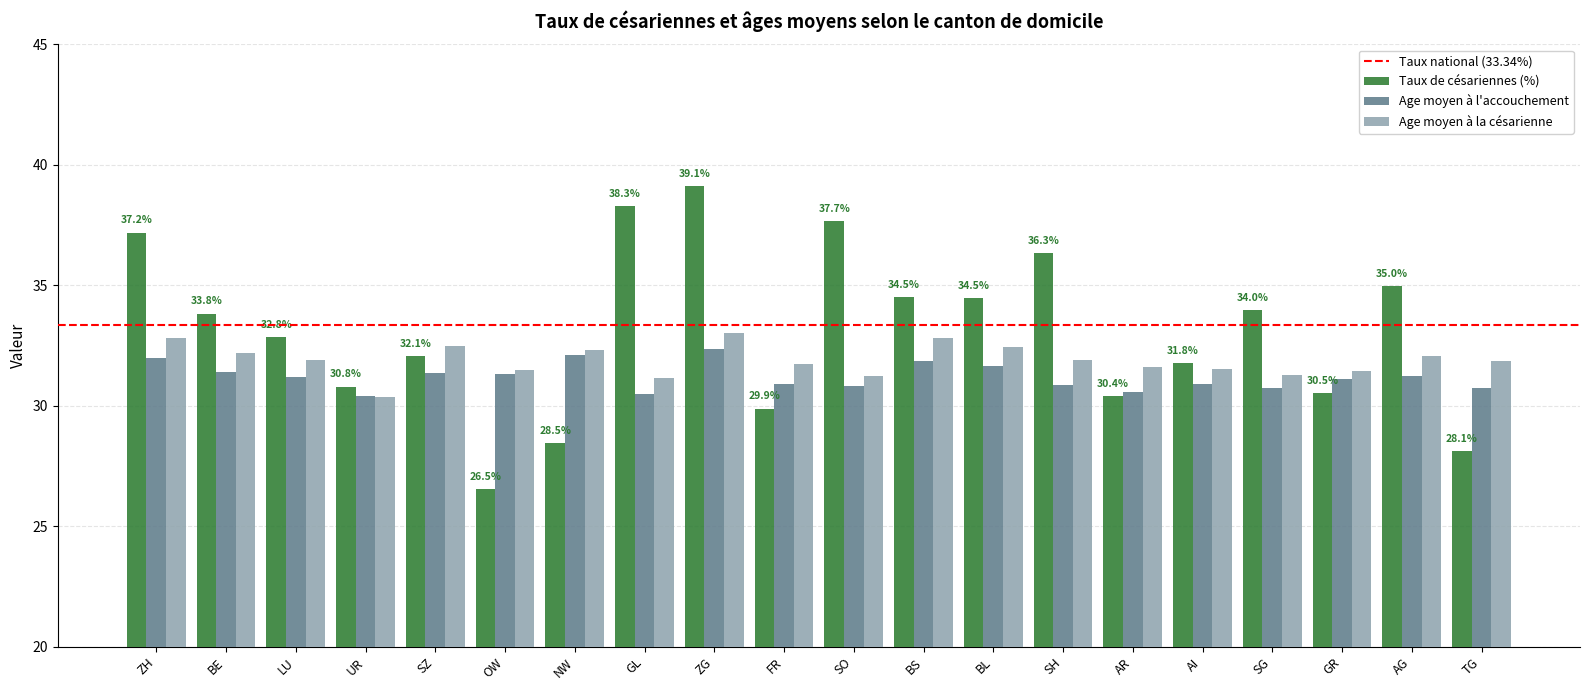

True or false: Age moyen à la césarienne has a value of 31.8 at TG.

True